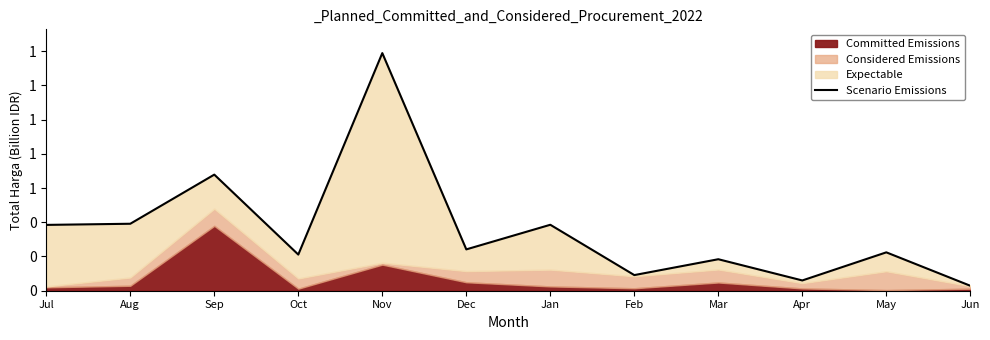

What is the difference between the second highest and second lowest values?

0.6